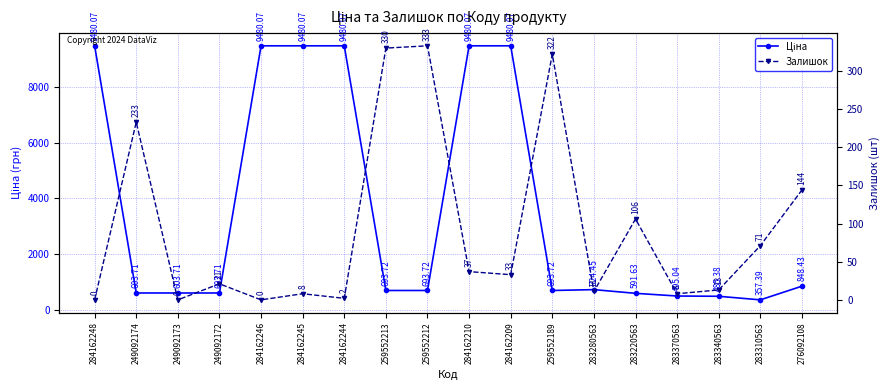

The value of Ціна at 276092108 is 848.4. True or false?

True